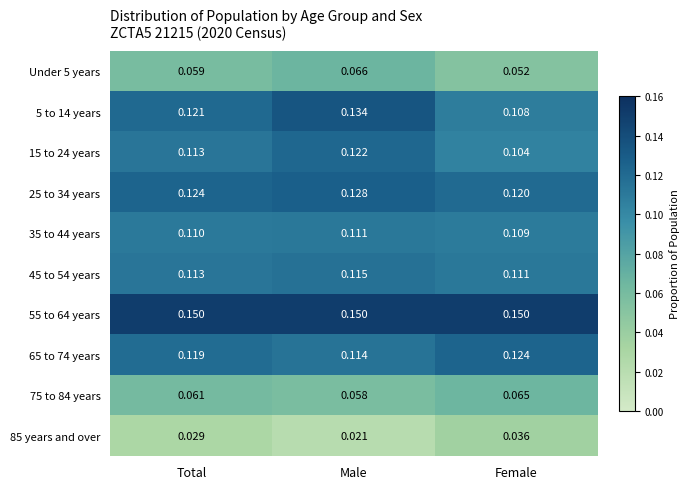

Which category has the lowest value across all series?

Male